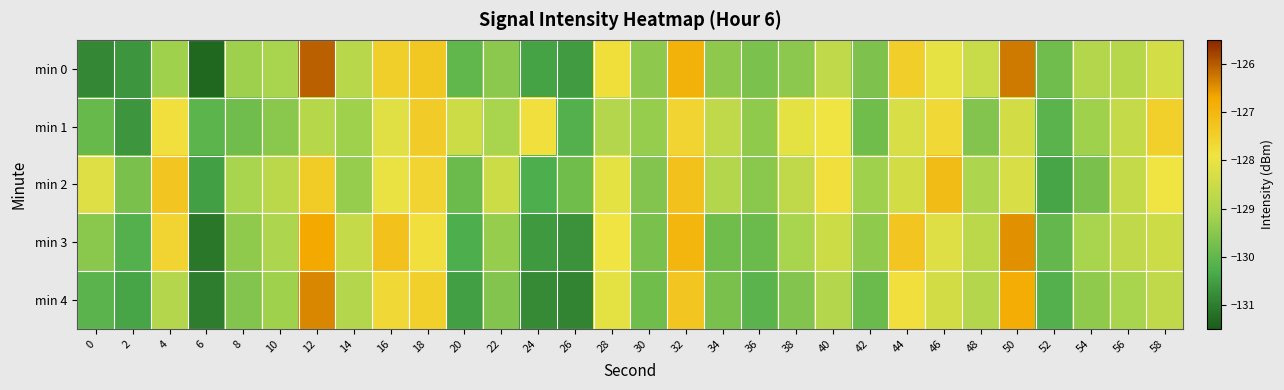

Reading left to right, transcribe all the data shown in this chart.

min 0: 0=-130.9	2=-130.6	4=-129.2	6=-131.3	8=-129.2	10=-129.1	12=-126.1	14=-128.8	16=-127.5	18=-127.3	20=-130.0	22=-129.5	24=-130.5	26=-130.5	28=-127.8	30=-129.4	32=-126.9	34=-129.4	36=-129.7	38=-129.4	40=-128.7	42=-129.6	44=-127.5	46=-128.0	48=-128.6	50=-126.3	52=-129.8	54=-128.9	56=-128.9	58=-128.4
min 1: 0=-129.9	2=-130.7	4=-127.8	6=-130.1	8=-129.8	10=-129.5	12=-128.8	14=-129.2	16=-128.2	18=-127.4	20=-128.5	22=-129.1	24=-127.8	26=-130.2	28=-128.9	30=-129.3	32=-127.6	34=-128.7	36=-129.4	38=-128.1	40=-127.9	42=-129.8	44=-128.3	46=-127.7	48=-129.6	50=-128.4	52=-130.1	54=-129.2	56=-128.6	58=-127.5
min 2: 0=-128.2	2=-129.7	4=-127.3	6=-130.5	8=-129.1	10=-128.8	12=-127.4	14=-129.3	16=-128.0	18=-127.6	20=-129.9	22=-128.5	24=-130.3	26=-129.8	28=-128.1	30=-129.6	32=-127.2	34=-128.9	36=-129.5	38=-128.7	40=-127.8	42=-129.2	44=-128.4	46=-127.1	48=-129.0	50=-128.3	52=-130.4	54=-129.7	56=-128.6	58=-127.9
min 3: 0=-129.5	2=-130.2	4=-127.6	6=-131.1	8=-129.4	10=-129.0	12=-126.7	14=-128.6	16=-127.2	18=-127.8	20=-130.3	22=-129.3	24=-130.6	26=-130.7	28=-127.9	30=-129.7	32=-127.0	34=-129.8	36=-129.9	38=-129.1	40=-128.5	42=-129.4	44=-127.3	46=-128.2	48=-128.8	50=-126.5	52=-130.0	54=-129.1	56=-128.7	58=-128.5
min 4: 0=-130.1	2=-130.4	4=-128.9	6=-131.0	8=-129.6	10=-129.2	12=-126.4	14=-128.9	16=-127.7	18=-127.5	20=-130.5	22=-129.6	24=-130.8	26=-130.9	28=-128.1	30=-129.8	32=-127.3	34=-129.7	36=-130.1	38=-129.6	40=-128.9	42=-129.9	44=-127.8	46=-128.4	48=-128.9	50=-126.8	52=-130.2	54=-129.4	56=-129.1	58=-128.7